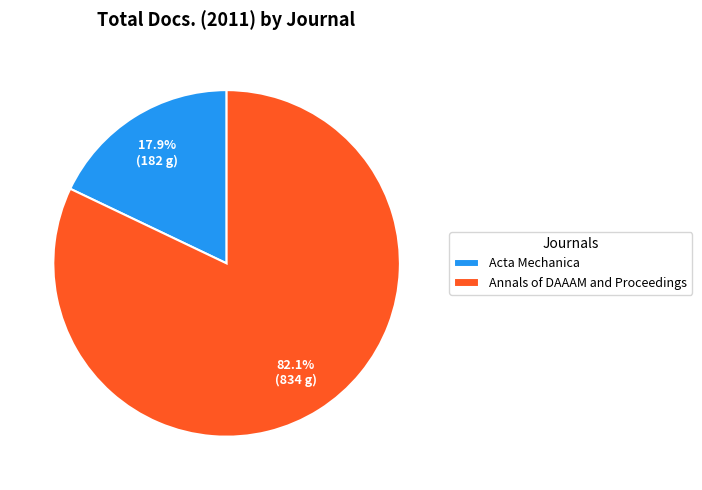

To the nearest percent, what portion does Acta Mechanica represent?

18%